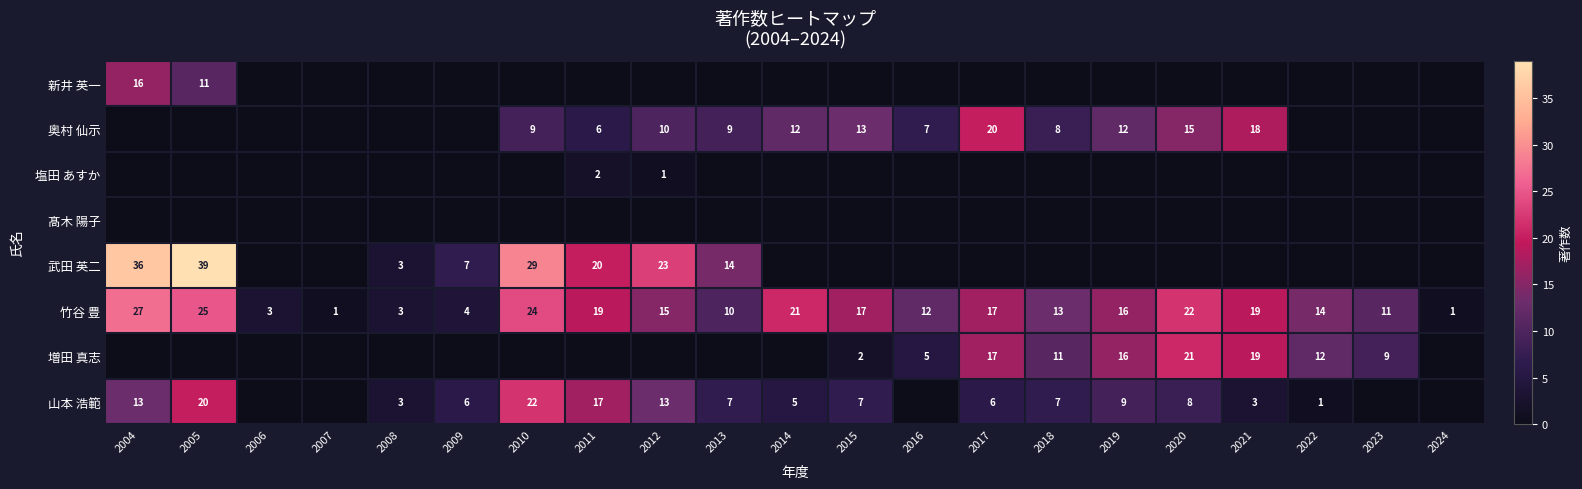

What is the sum of the 奥村 仙示 values at 2012 and 2020?

25